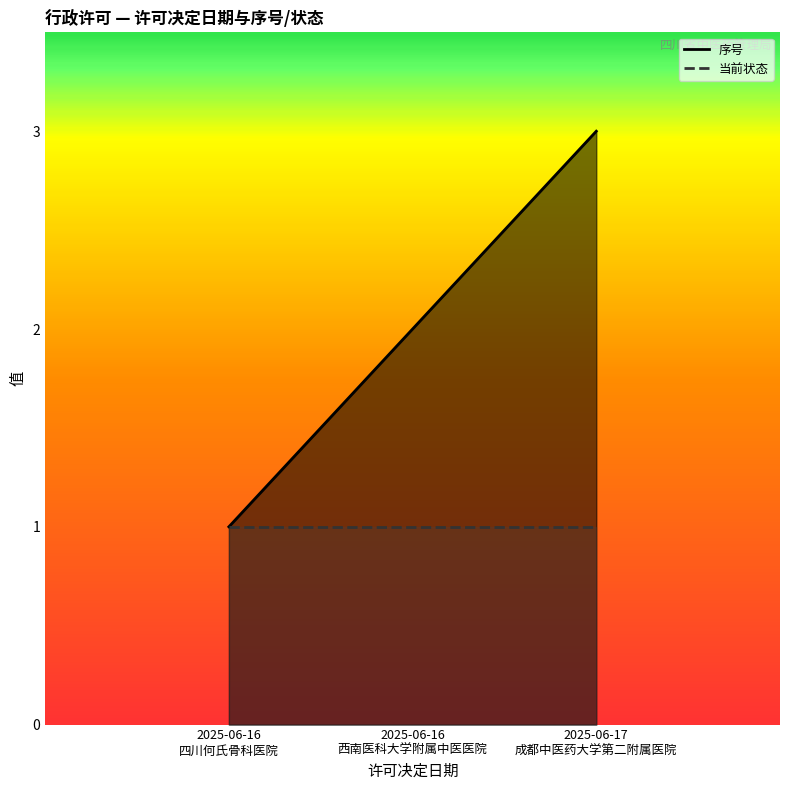

The value at 2025-06-17 成都中医药大学第二附属医院 is 5. True or false?

False